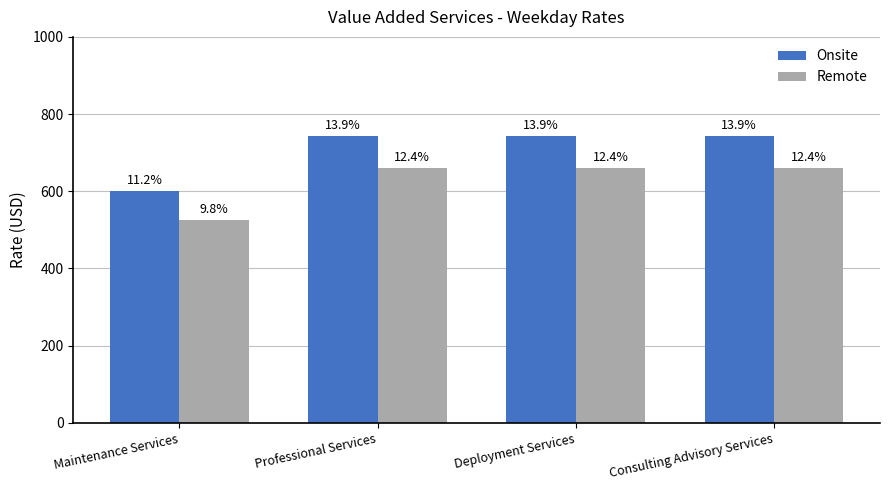

Which series changed the most between Deployment Services and Consulting Advisory Services?

Onsite